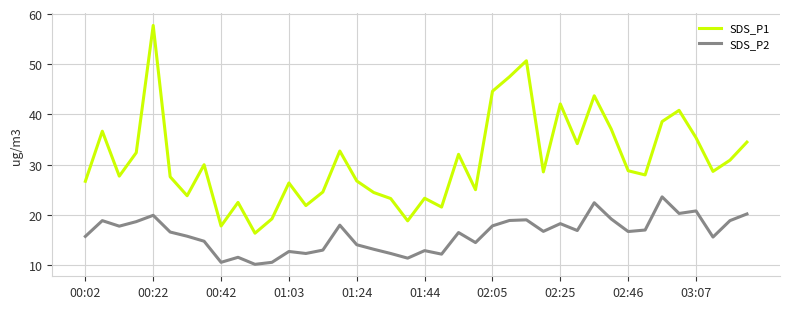

Count the number of categories in the chart.

40